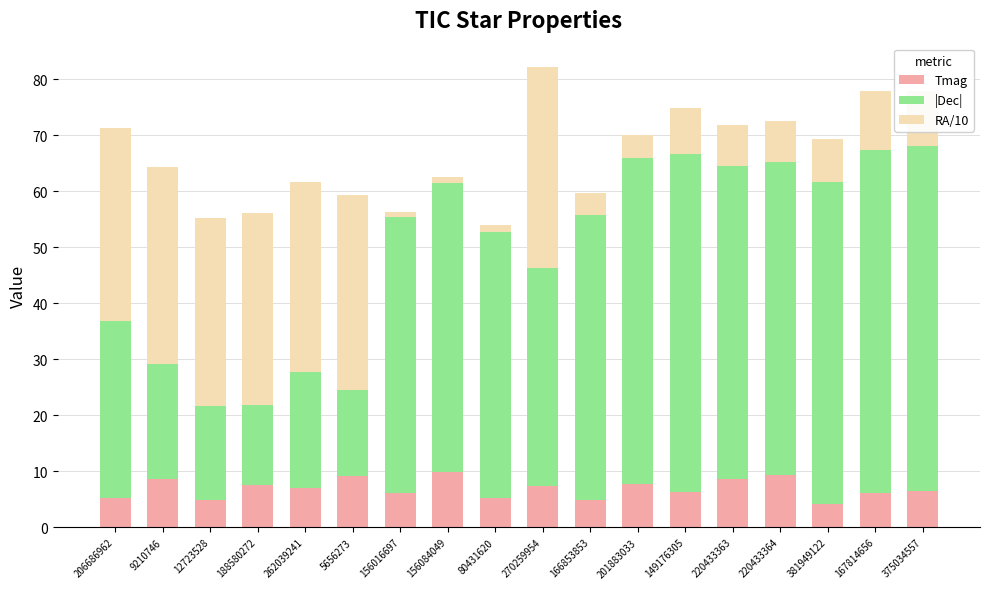

What is the lowest value of the Tmag series?

4.2